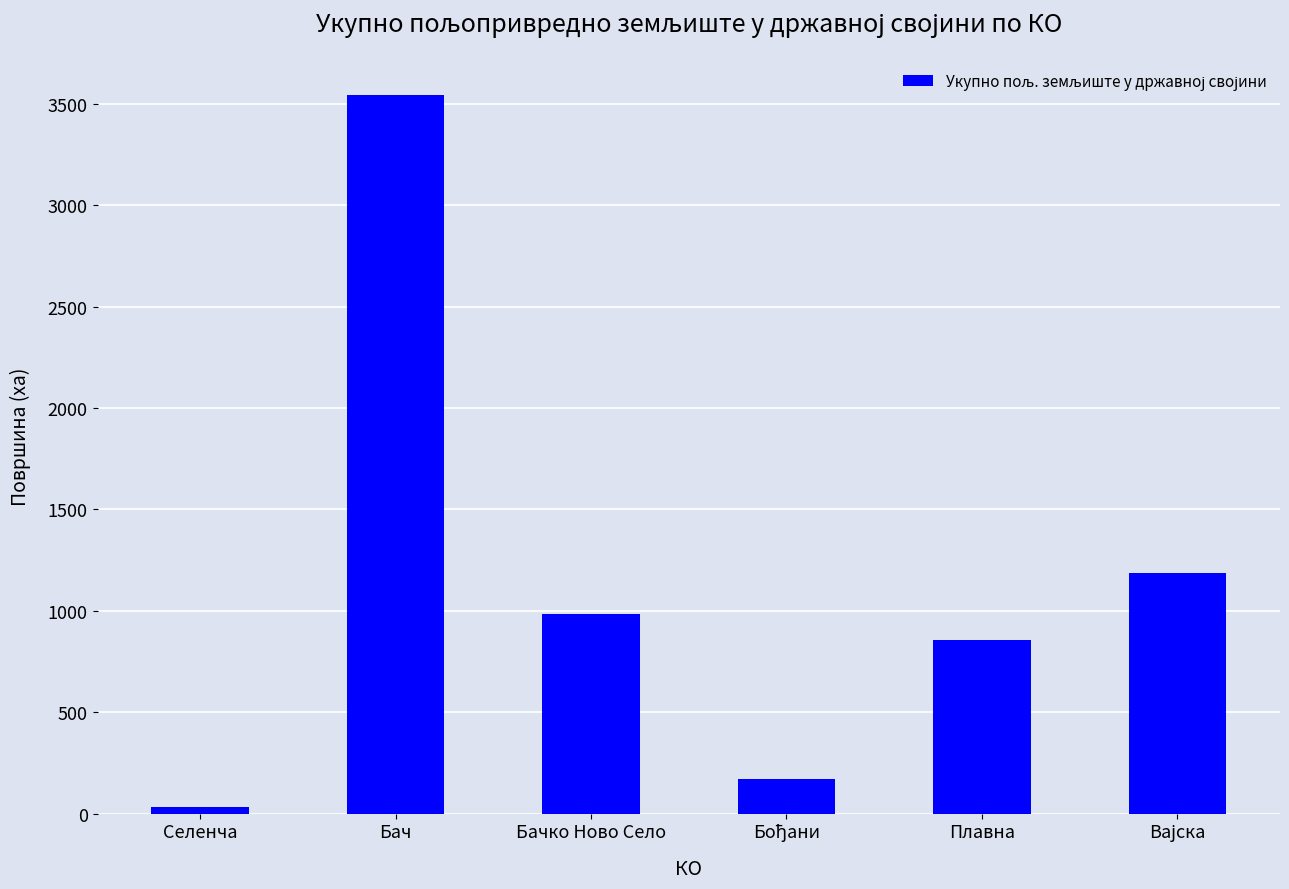

What is the maximum value shown in the chart?

3545.3